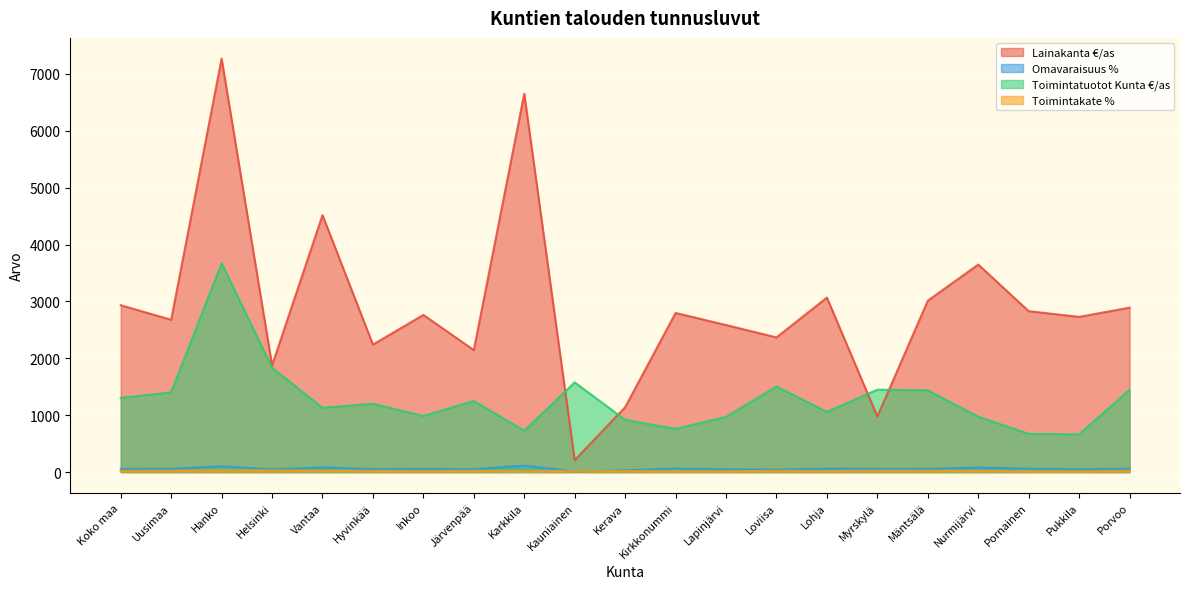

Does the chart display data point markers on the line(s)?

No